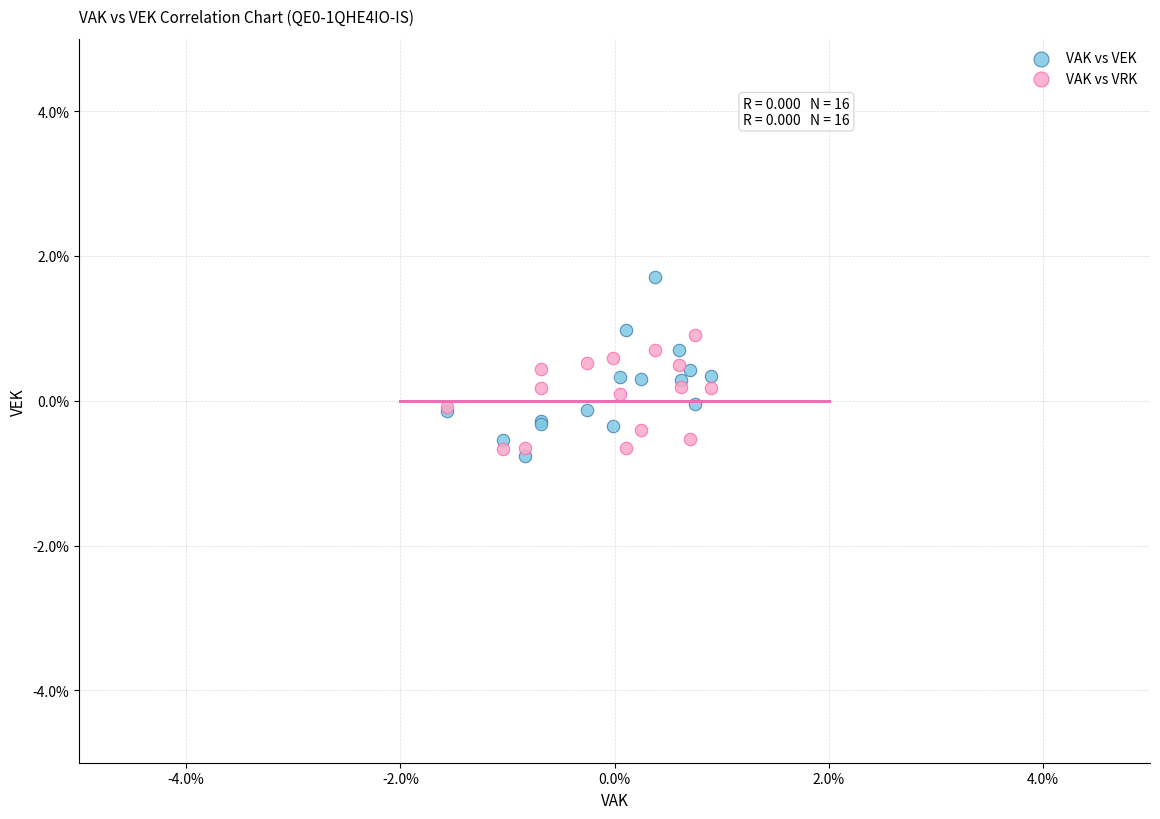

What are all the series names shown in the legend?

VAK vs VEK, VAK vs VRK